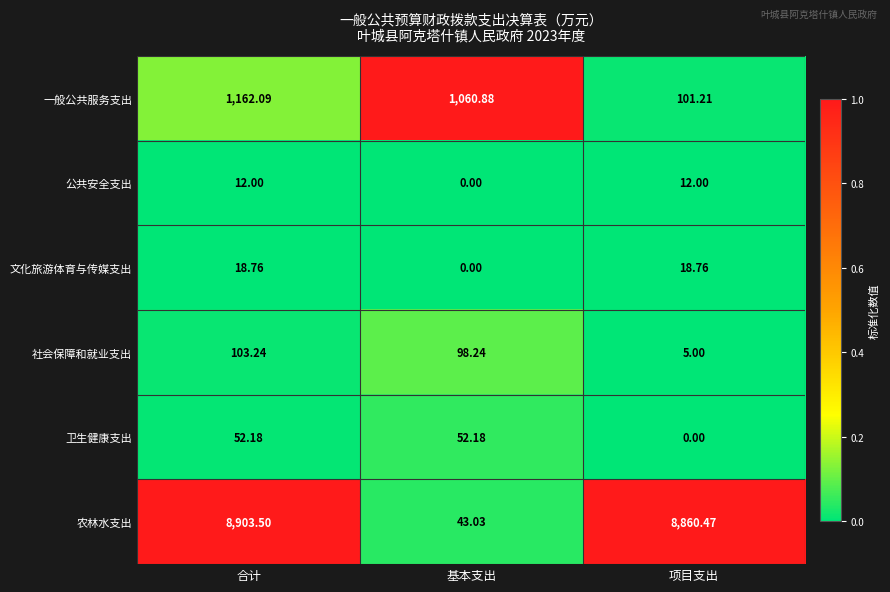

Which category has the highest value across all series?

合计